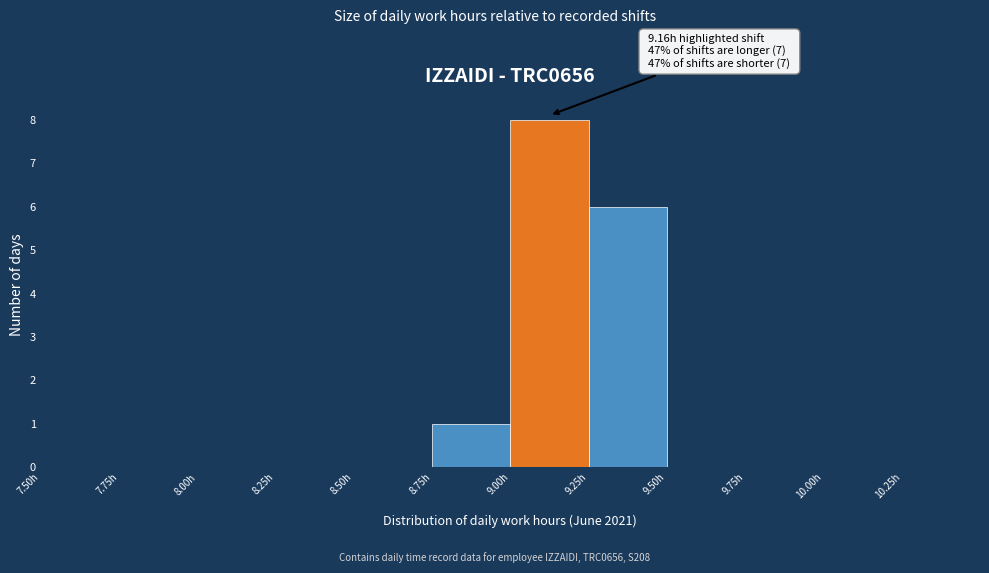

Over which range of the x-axis is the bar tallest?

9.00 to 9.25